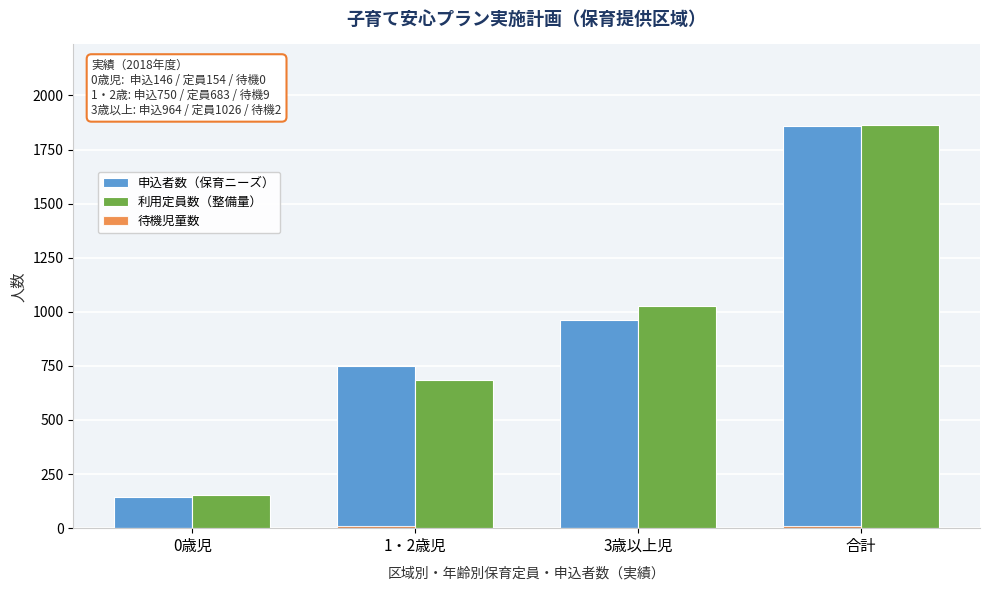

At which category does the chart reach its peak across all series?

合計